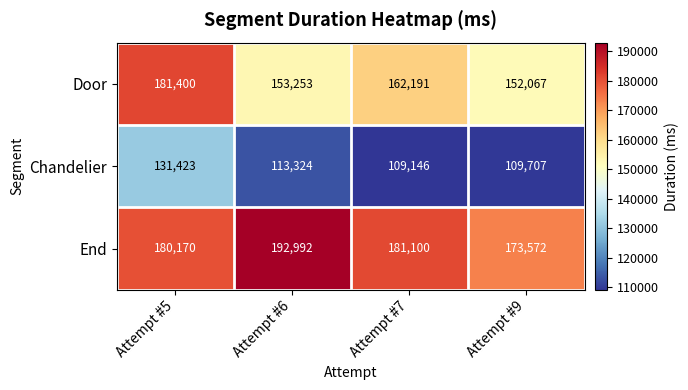

What is the greatest value displayed?

192992